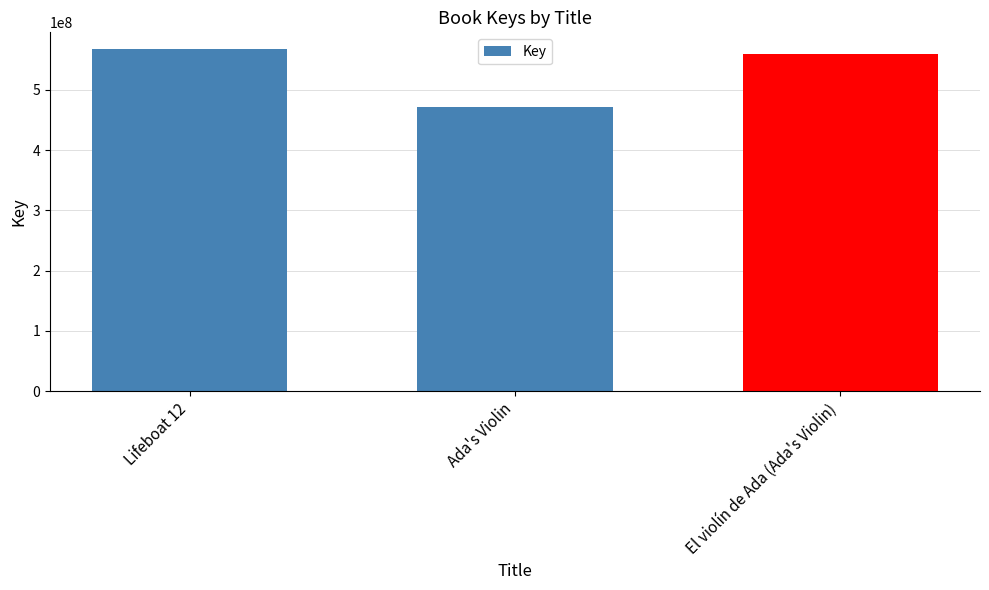

Reading left to right, extract all data points from this chart.

Lifeboat 12=567301969	Ada's Violin=471633004	El violín de Ada (Ada's Violin)=558938203